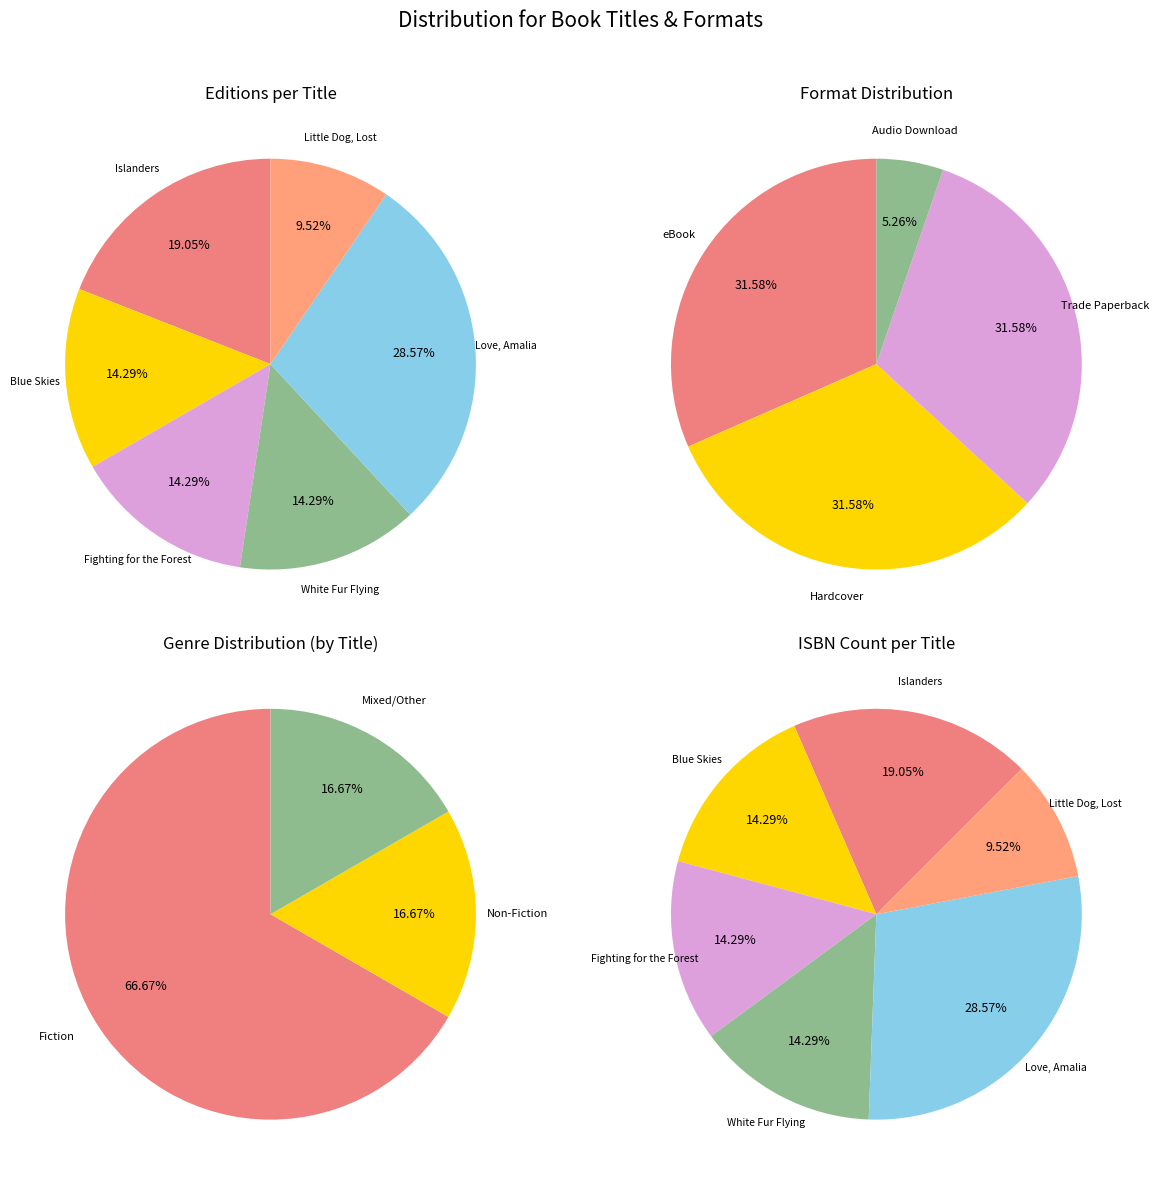

Rank the categories by value from highest to lowest.

eBook, Hardcover, Trade Paperback, Audio Download